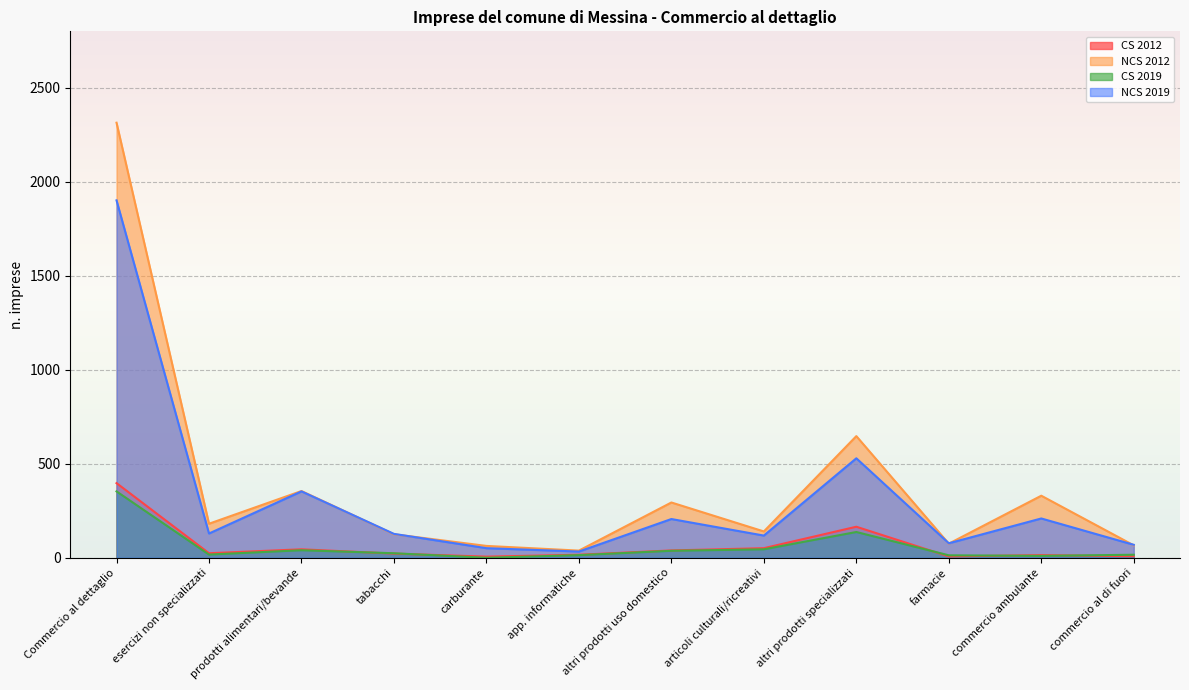

Reading right to left, transcribe all the data shown in this chart.

CS 2012: commercio al di fuori=8	commercio ambulante=14	farmacie=7	altri prodotti specializzati=165	articoli culturali/ricreativi=51	altri prodotti uso domestico=39	app. informatiche=16	carburante=6	tabacchi=22	prodotti alimentari/bevande=45	esercizi non specializzati=24	Commercio al dettaglio=397
NCS 2012: commercio al di fuori=66	commercio ambulante=330	farmacie=75	altri prodotti specializzati=647	articoli culturali/ricreativi=140	altri prodotti uso domestico=294	app. informatiche=38	carburante=63	tabacchi=125	prodotti alimentari/bevande=355	esercizi non specializzati=181	Commercio al dettaglio=2314
CS 2019: commercio al di fuori=16	commercio ambulante=10	farmacie=13	altri prodotti specializzati=137	articoli culturali/ricreativi=45	altri prodotti uso domestico=37	app. informatiche=14	carburante=0	tabacchi=24	prodotti alimentari/bevande=40	esercizi non specializzati=17	Commercio al dettaglio=353
NCS 2019: commercio al di fuori=69	commercio ambulante=209	farmacie=77	altri prodotti specializzati=529	articoli culturali/ricreativi=118	altri prodotti uso domestico=206	app. informatiche=33	carburante=51	tabacchi=127	prodotti alimentari/bevande=353	esercizi non specializzati=129	Commercio al dettaglio=1901